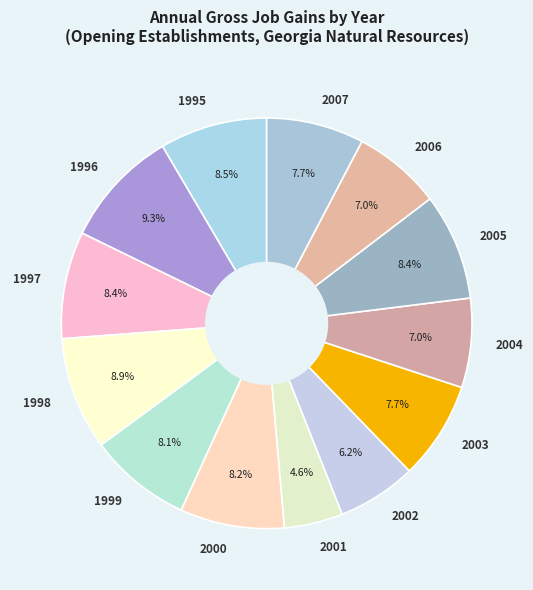

Which category has the smallest portion of the pie?

2001